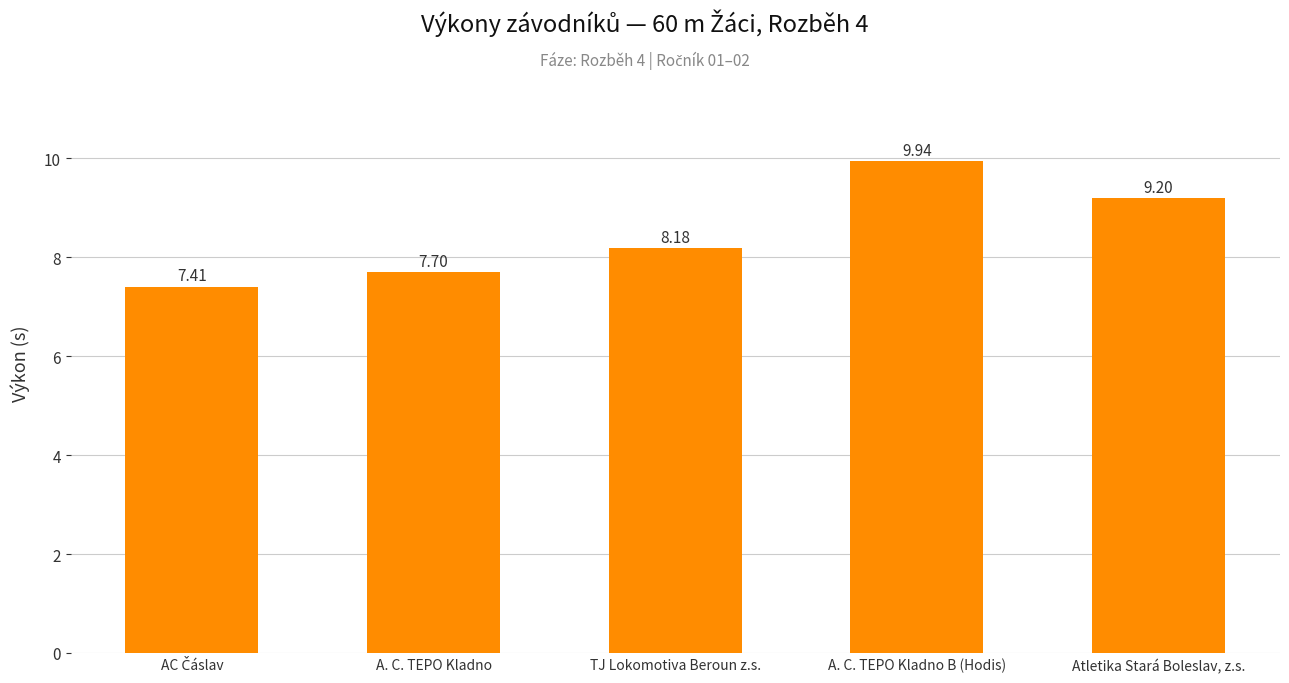

What is the label of the 2nd bar from the right?

A. C. TEPO Kladno B (Hodis)